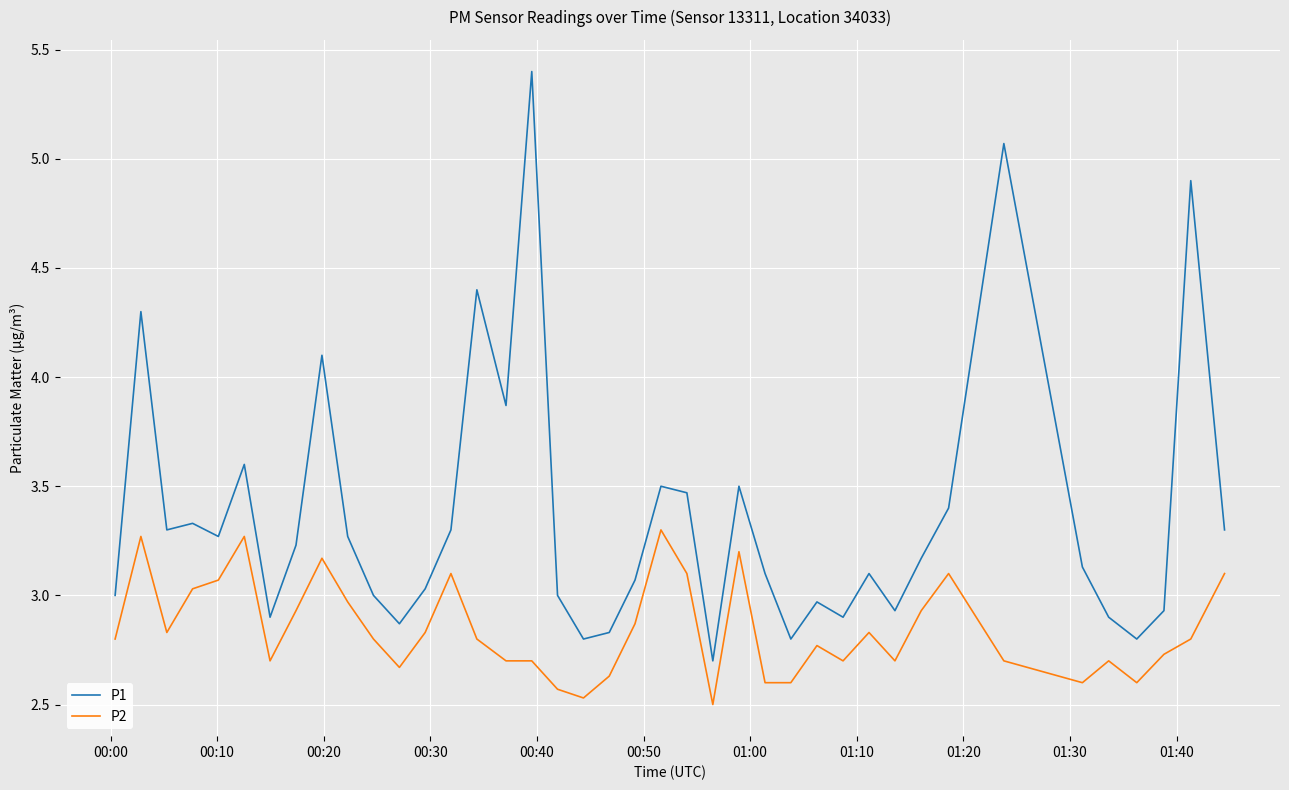

What is the difference between the maximum and minimum values in the P2 series?

0.8